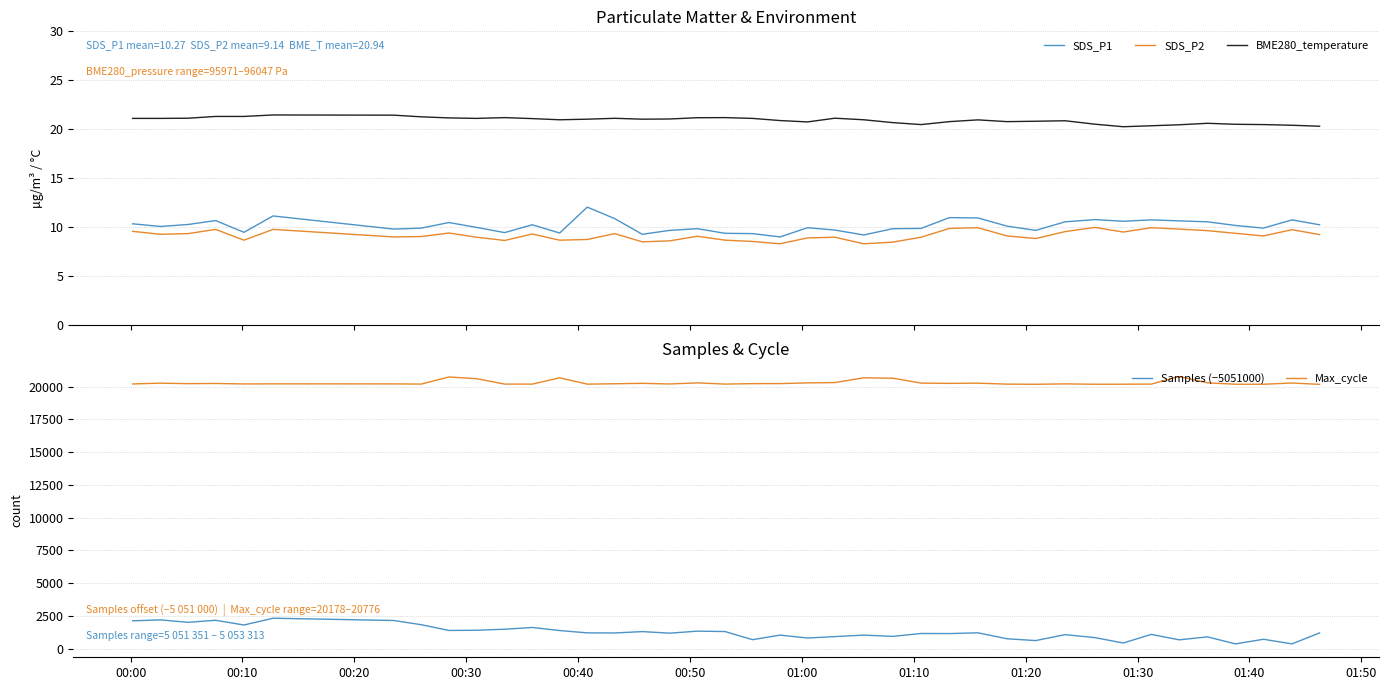

What is the lowest value of the SDS_P2 series?

8.3